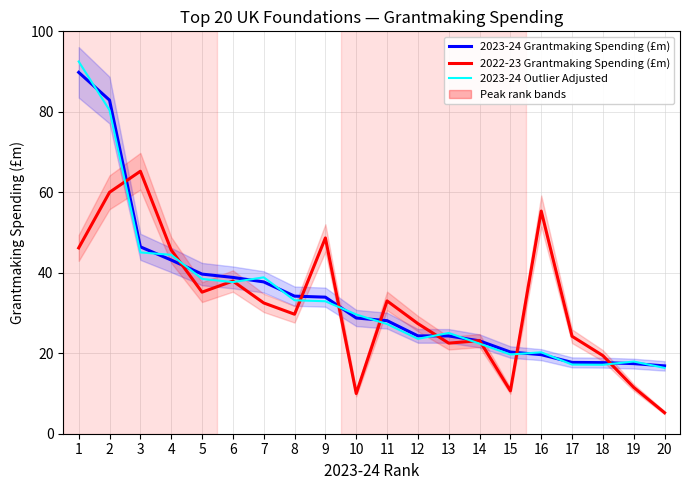

What is the lowest value of the 2022-23 Grantmaking Spending (£m) series?

5.2